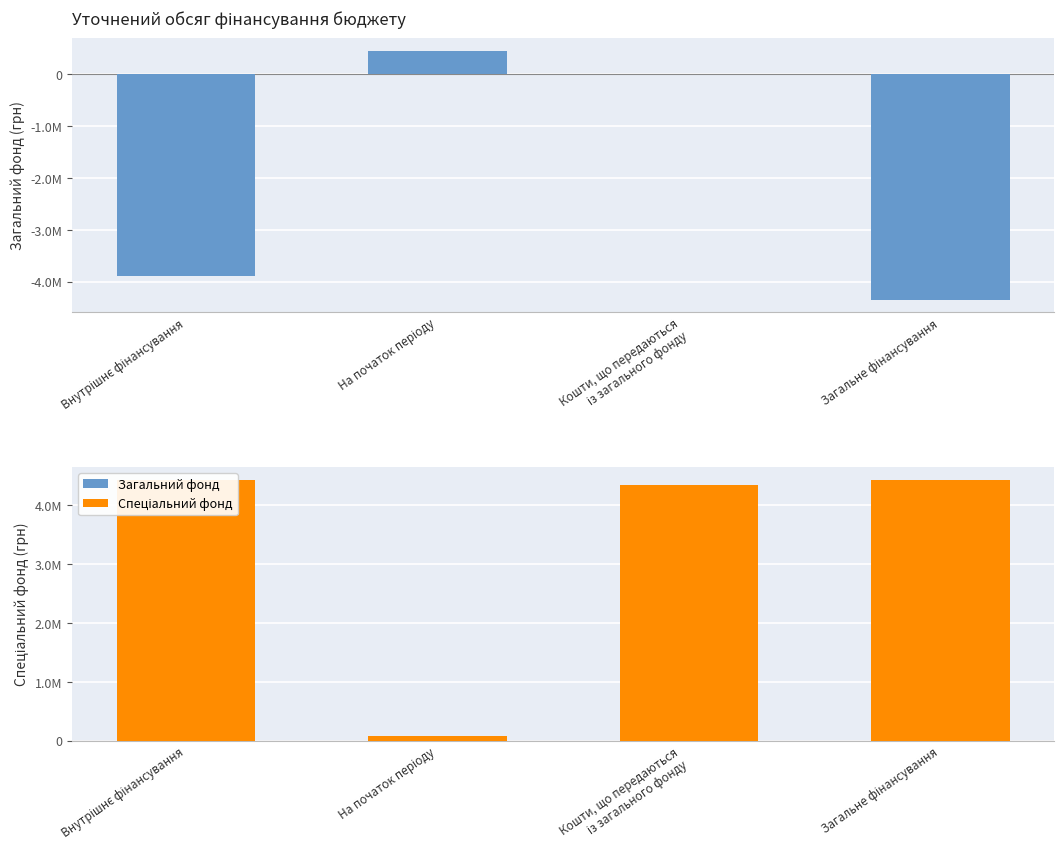

How many values in the Спеціальний фонд series are below 4431350?

2